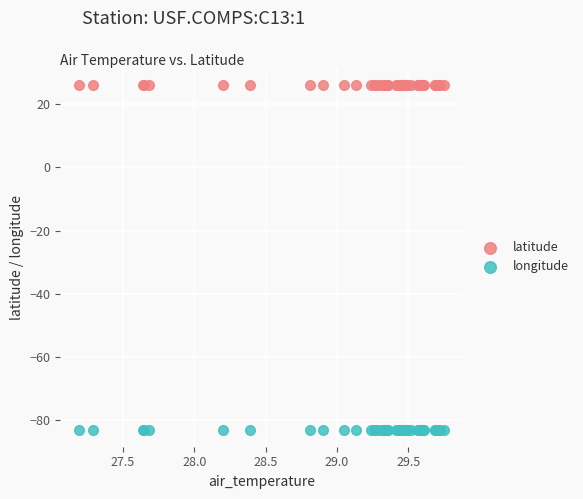

Which series contains the lowest Y value?

longitude